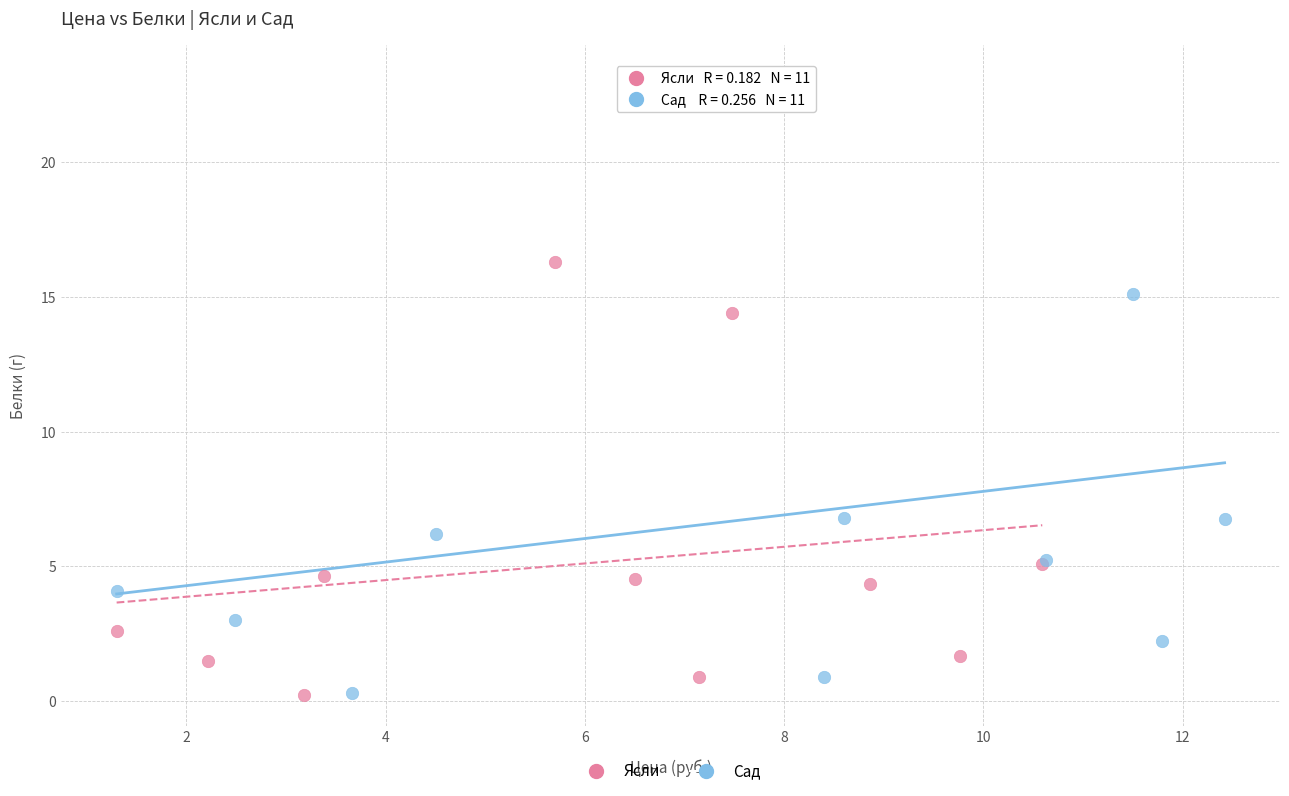

Which series contains the highest Y value?

Сад